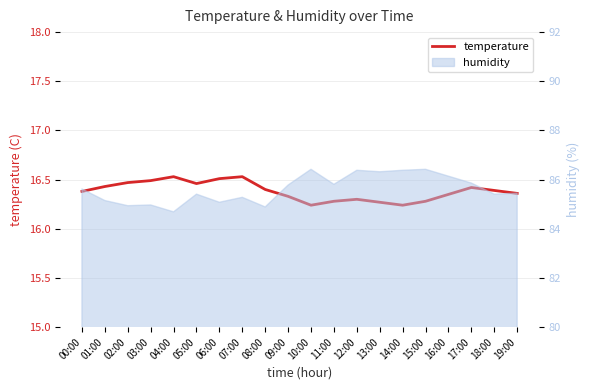

Reading right to left, extract all data points from this chart.

16.4	16.4	16.4	16.4	16.3	16.2	16.3	16.3	16.3	16.2	16.3	16.4	16.5	16.5	16.5	16.5	16.5	16.5	16.4	16.4